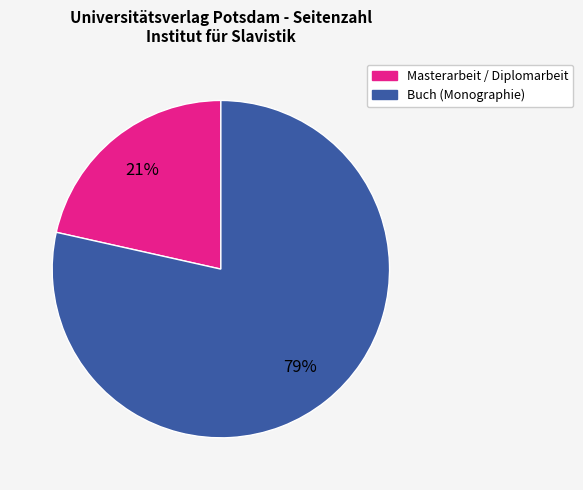

Which slice is the smallest?

Masterarbeit / Diplomarbeit